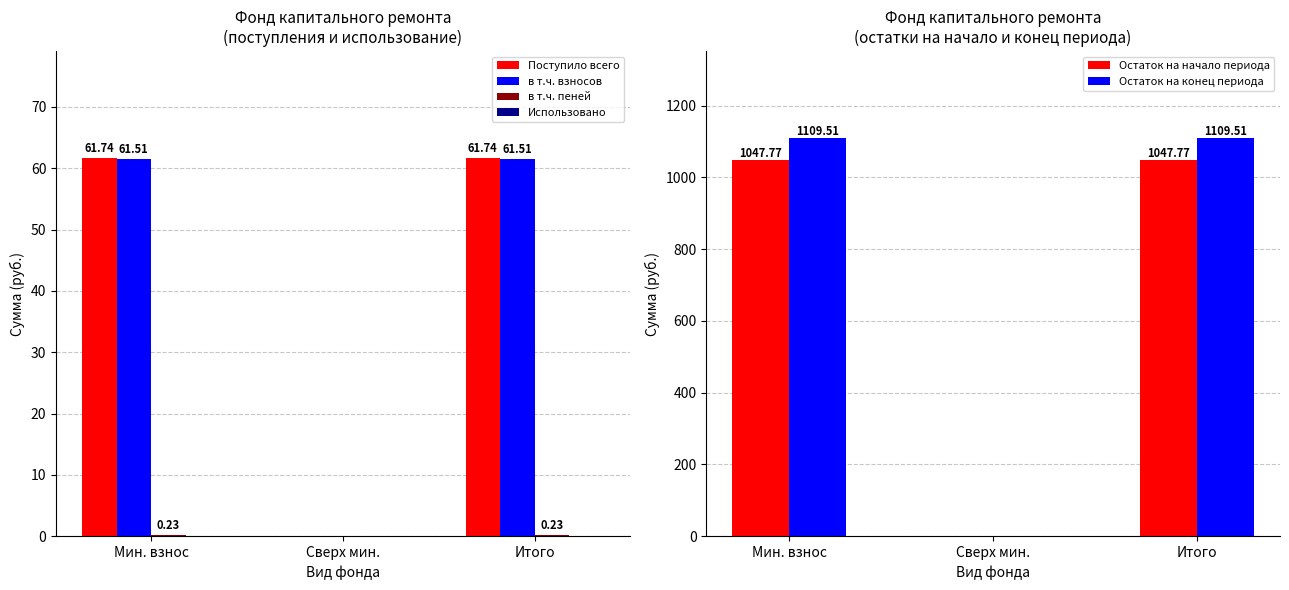

At which label does Поступило всего first exceed 61?

Мин. взнос